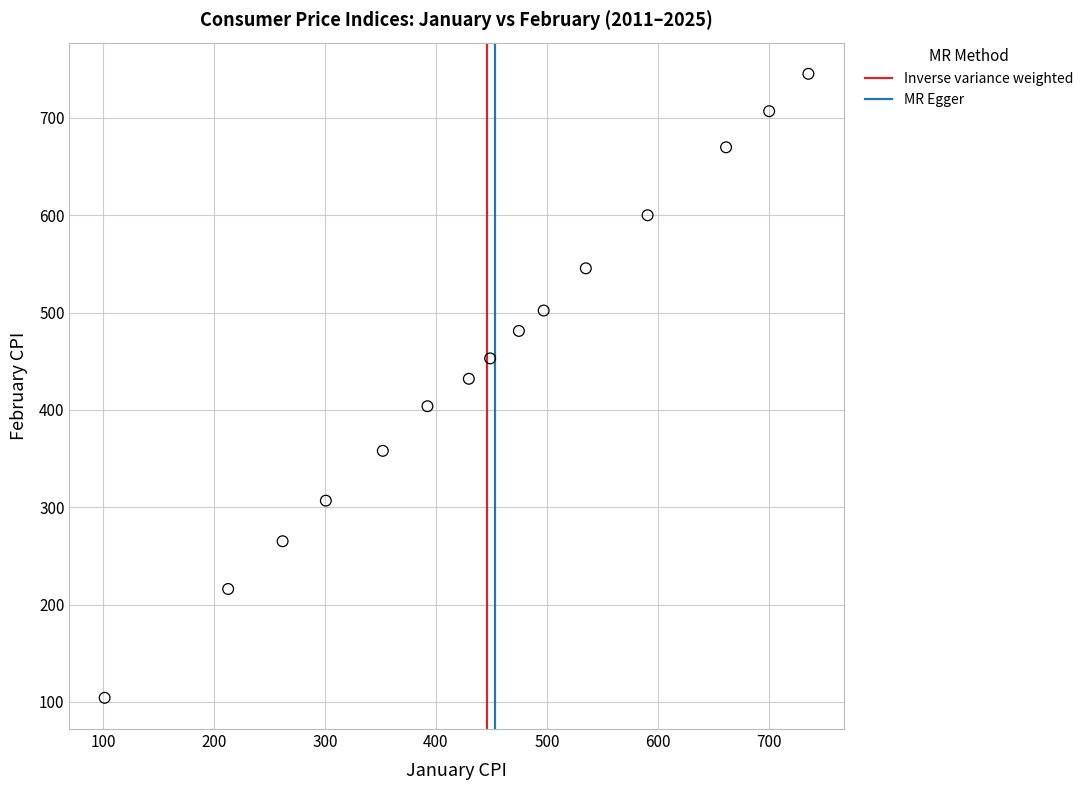

What is the range of Y values (max minus min)?

641.1